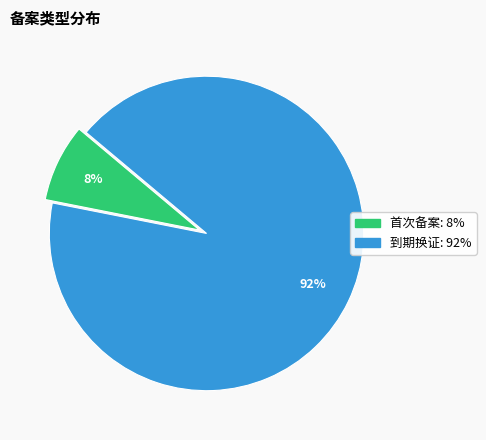

What is the smallest slice in the pie chart?

首次备案